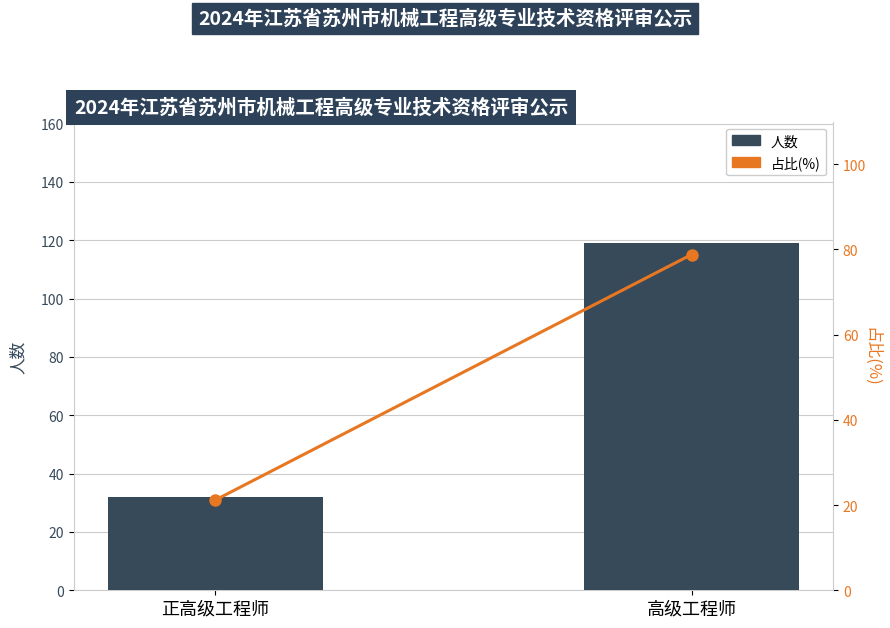

What is the minimum value shown in the chart?

21.2